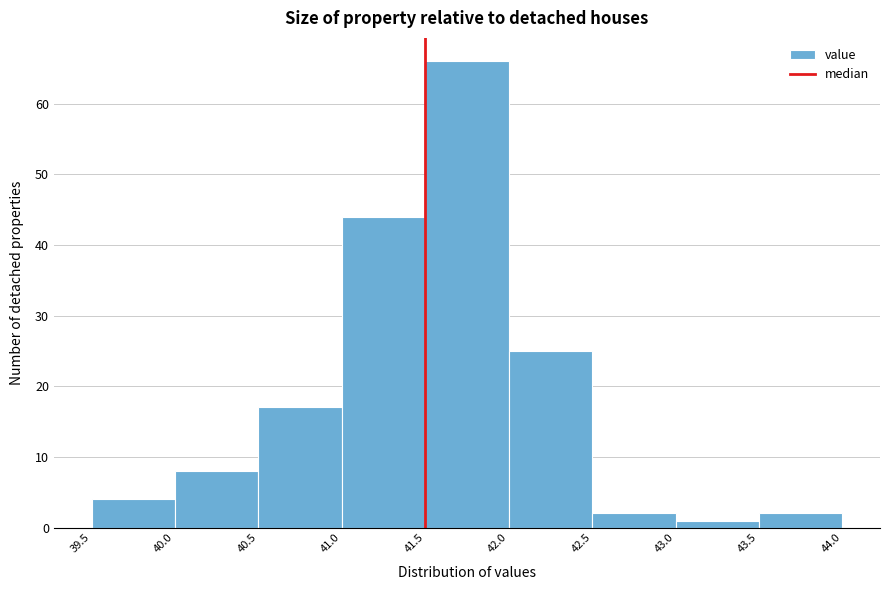

How tall is the bar that spans 42.0 to 42.5 on the x-axis? The values are not printed on the chart, so give them approximately, as read against the axis.

25